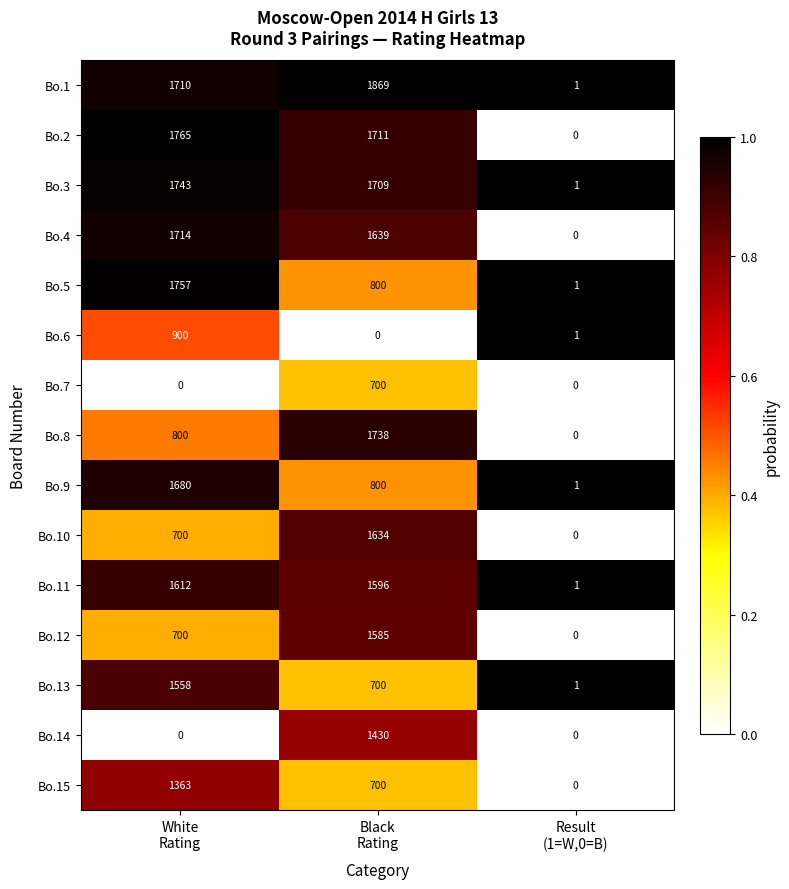

List the series in order of their peak value, lowest first.

Bo.7, Bo.6, Bo.15, Bo.14, Bo.13, Bo.12, Bo.11, Bo.10, Bo.9, Bo.4, Bo.8, Bo.3, Bo.5, Bo.2, Bo.1